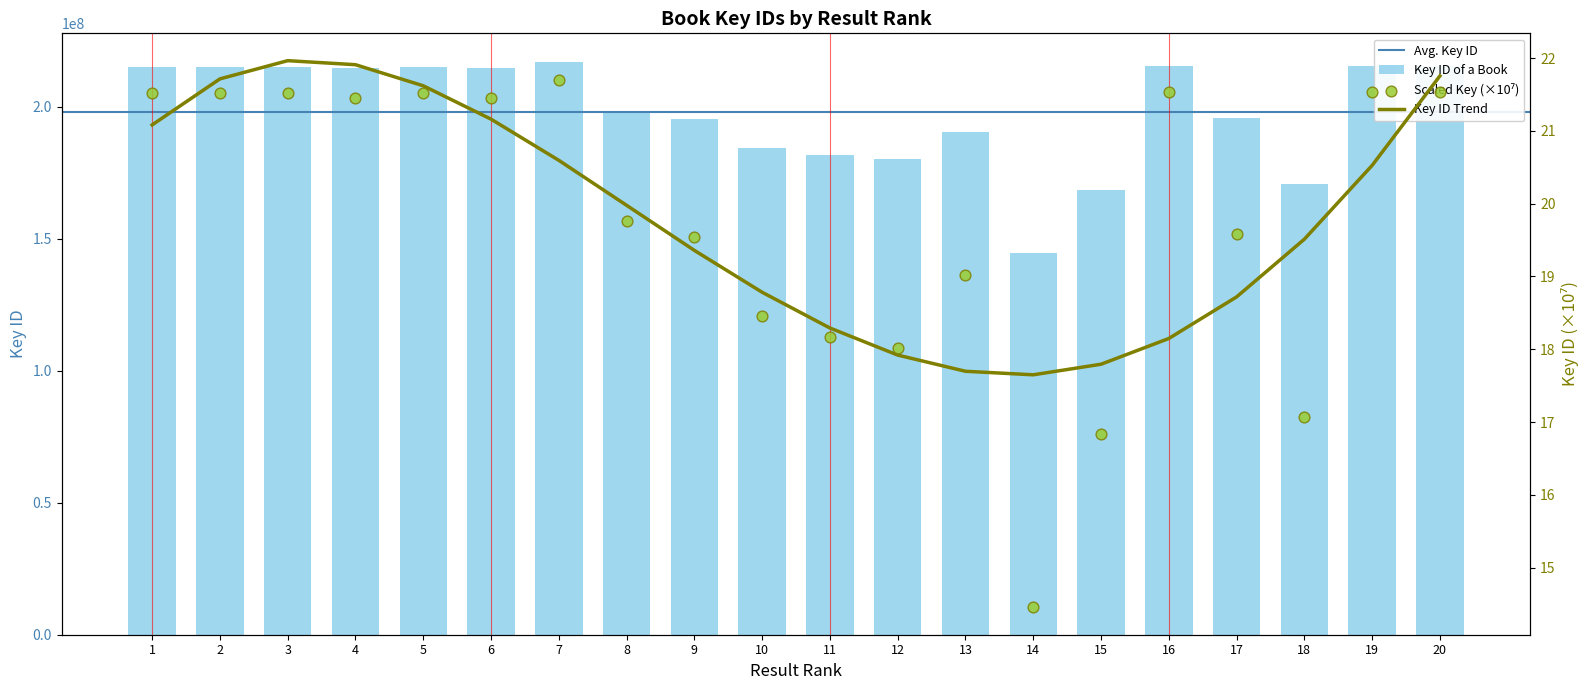

At how many categories does at least one series exceed 167741738?

19